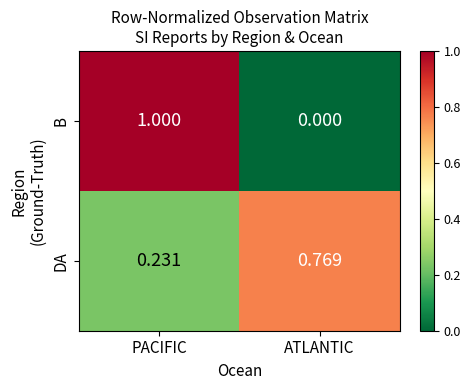

How many categories are shown in the chart?

2